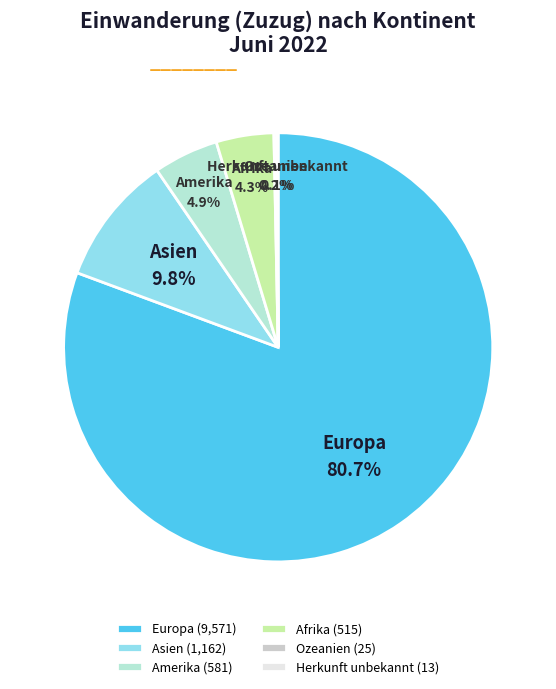

Between Amerika and Europa, which is larger?

Europa